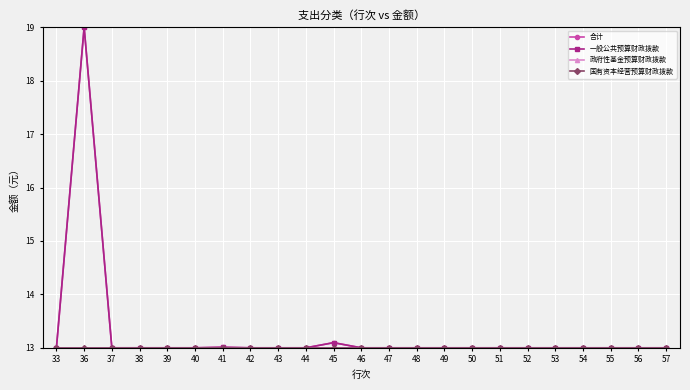

Where is 合计 nearest to the value 16?

45